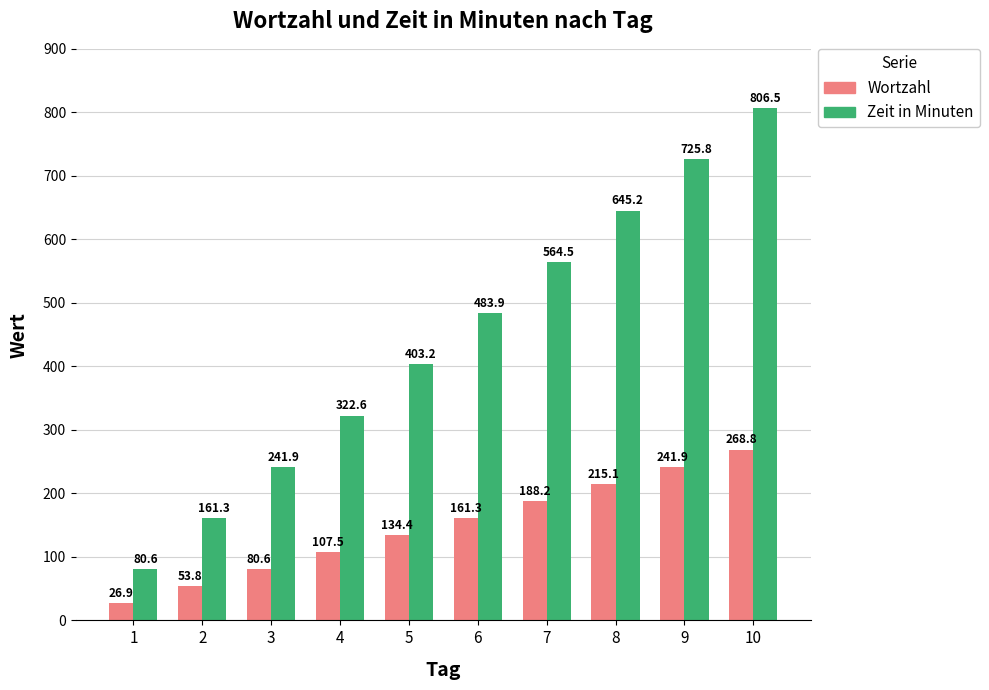

List the labels in order of Zeit in Minuten value, largest first.

10, 9, 8, 7, 6, 5, 4, 3, 2, 1